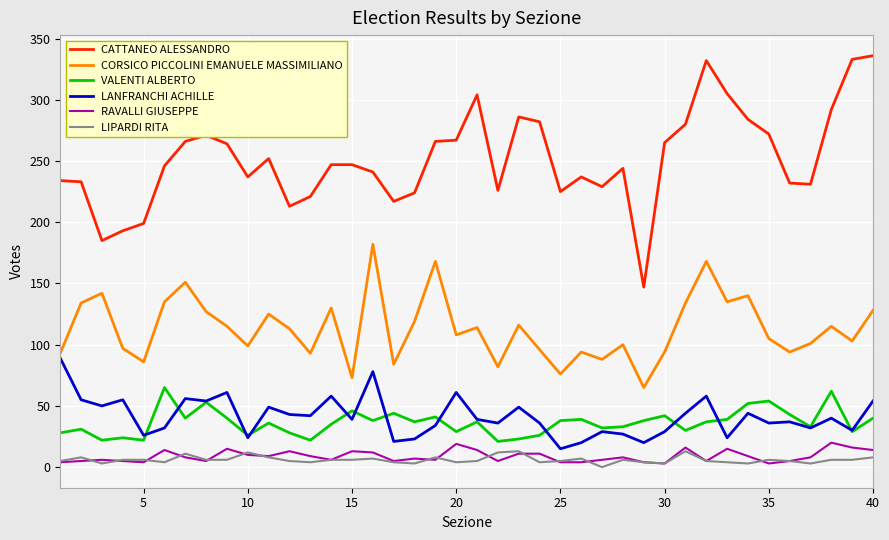

Which series has the widest spread of values?

CATTANEO ALESSANDRO